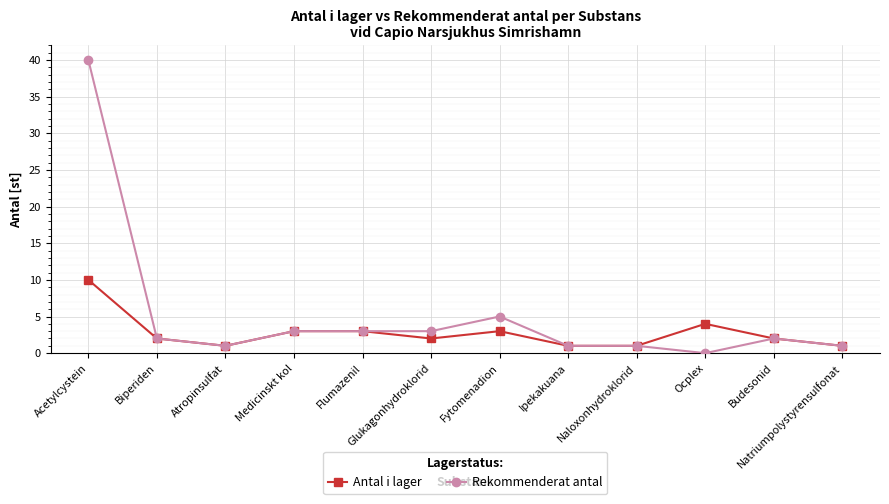

Which series has the largest range (max minus min)?

Rekommenderat antal